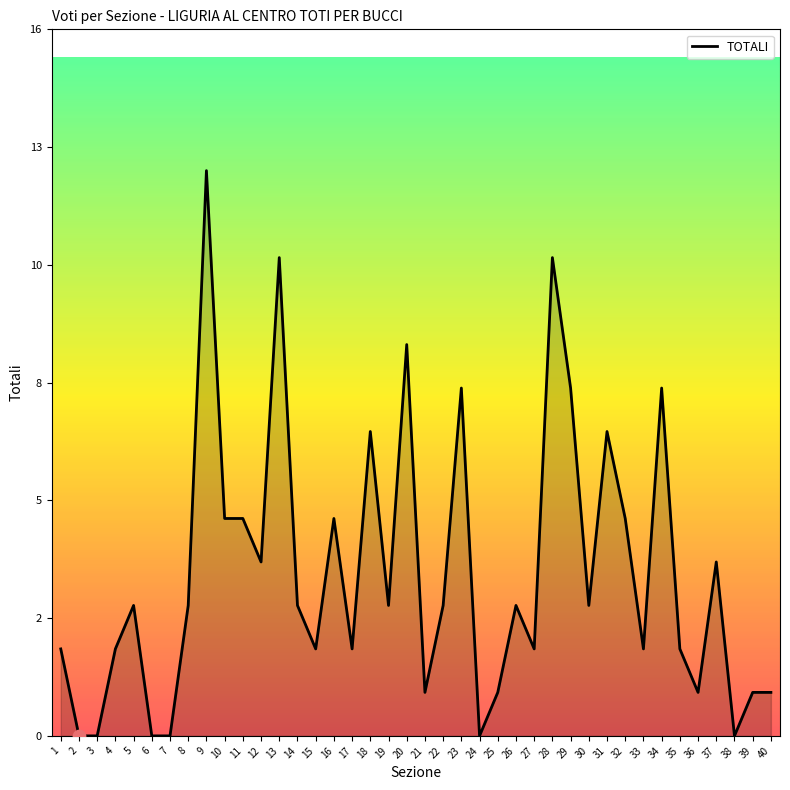

Approximately how many times larger is the value at 1 compared to 39?

2.0